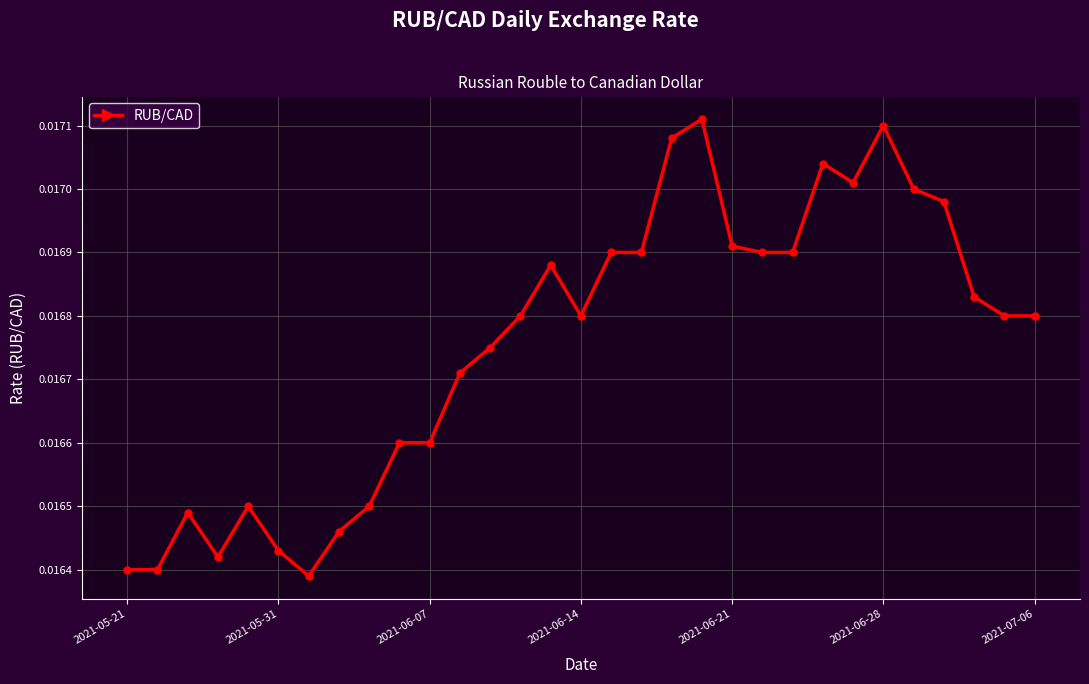

What is the sum of all values?

0.5